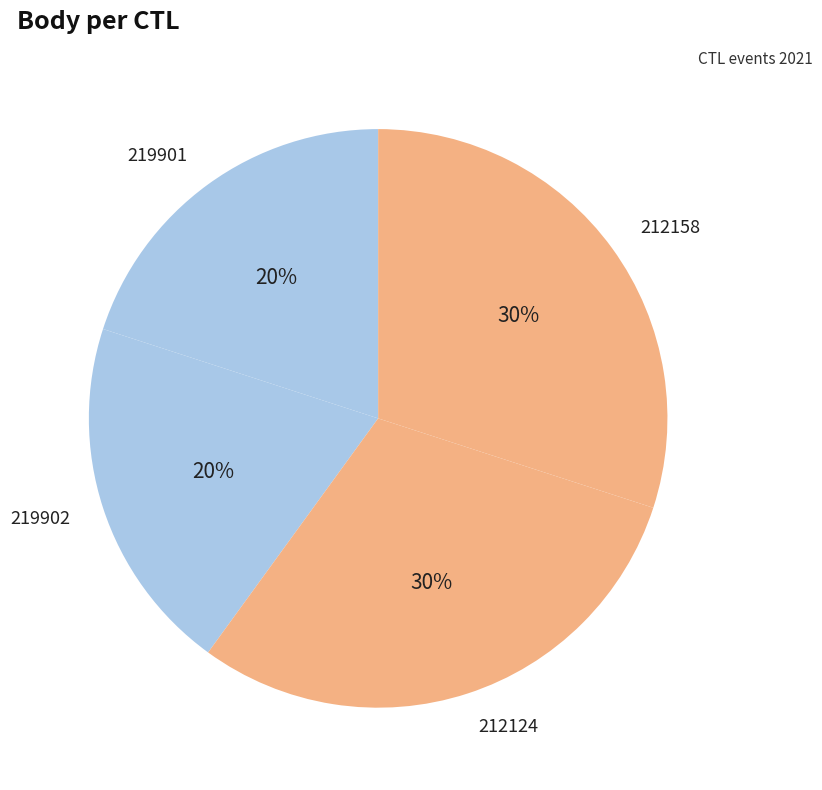

Do 219902 and 219901 together represent more than half of the pie?

No